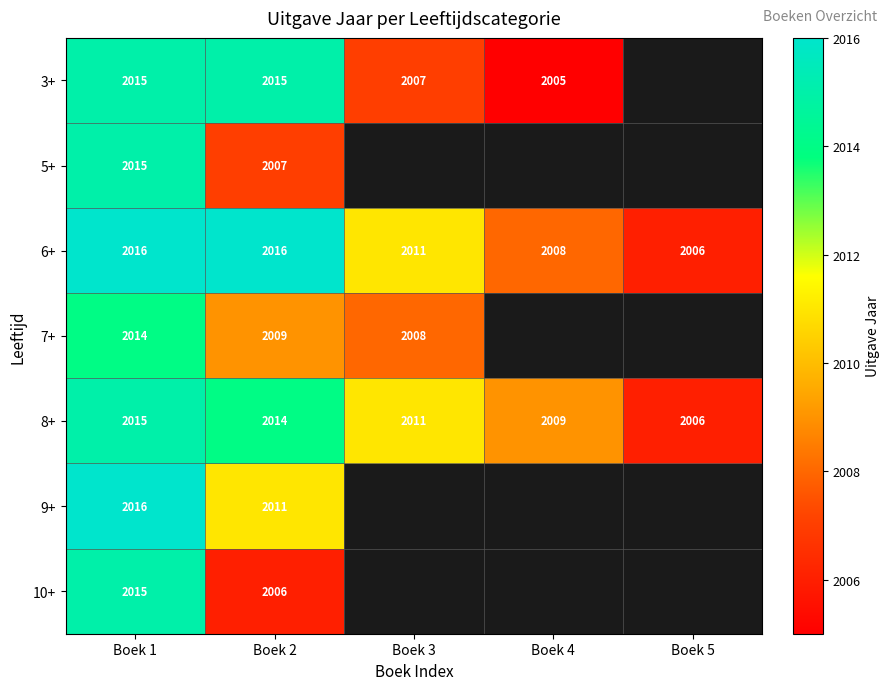

Between Boek 3 and Boek 2, which is larger?

Boek 2